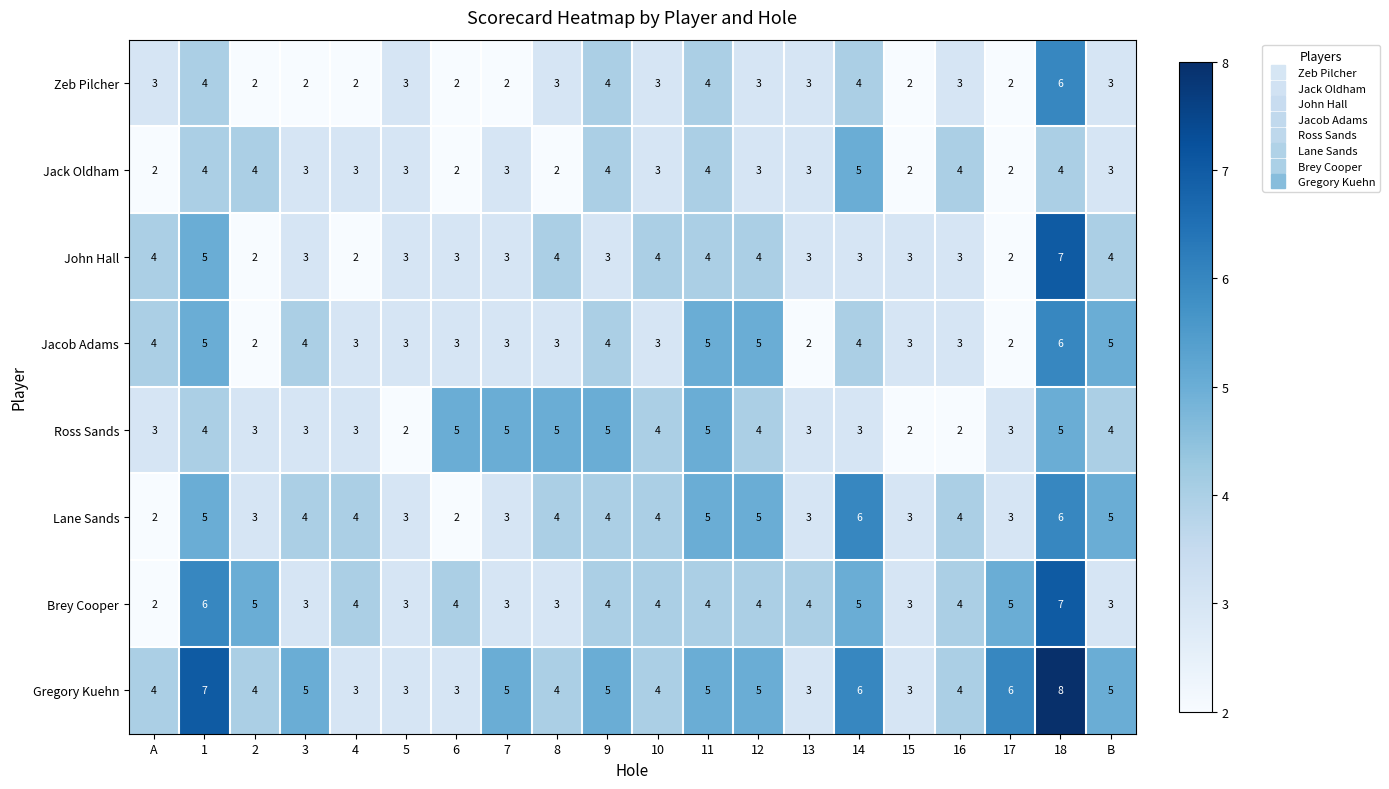

What is the difference between the highest and lowest values at 9?

2